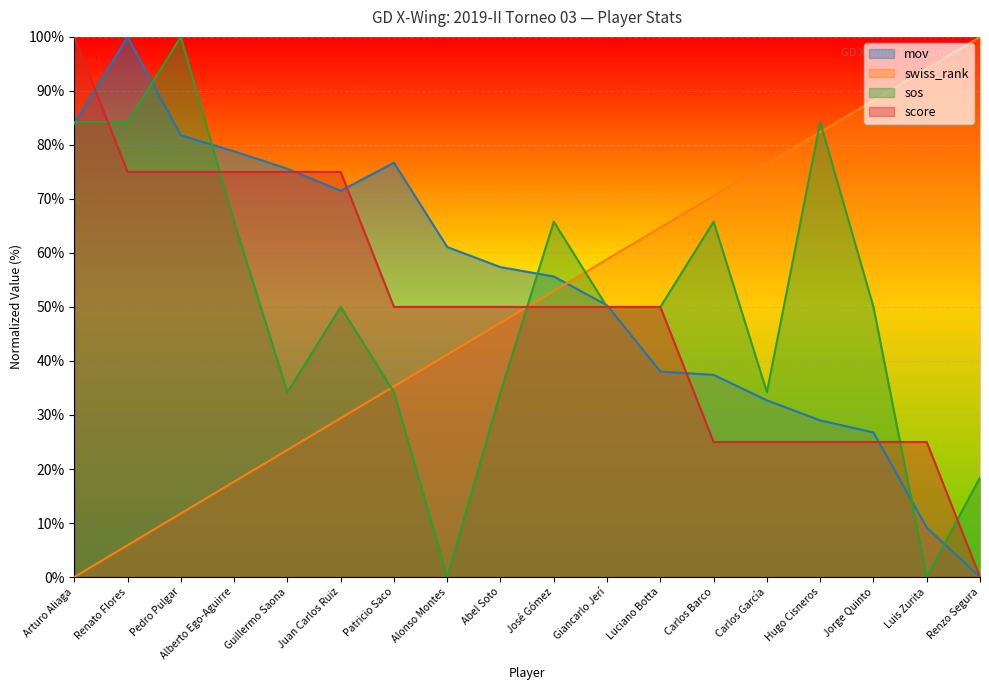

How many values in mov are above zero?

17